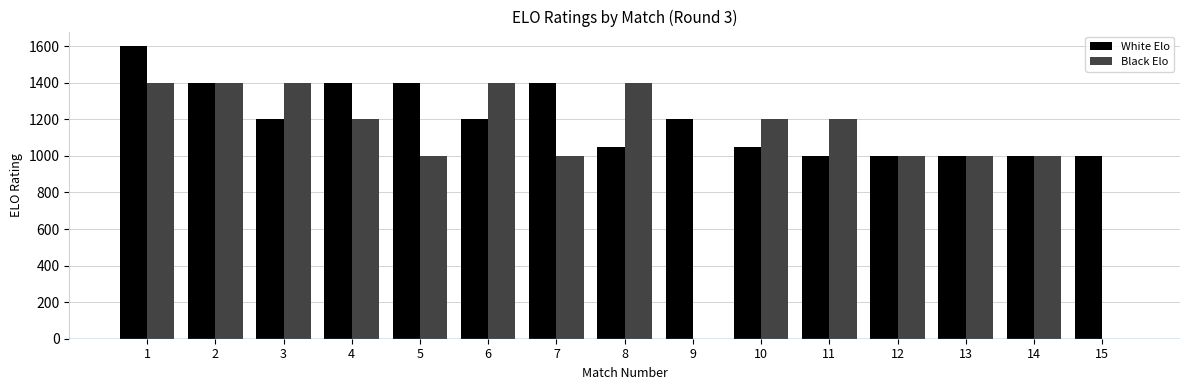

Reading left to right, transcribe all the data shown in this chart.

White Elo: 1600	1400	1200	1400	1400	1200	1400	1050	1200	1050	1000	1000	1000	1000	1000
Black Elo: 1400	1400	1400	1200	1000	1400	1000	1400	0	1200	1200	1000	1000	1000	0